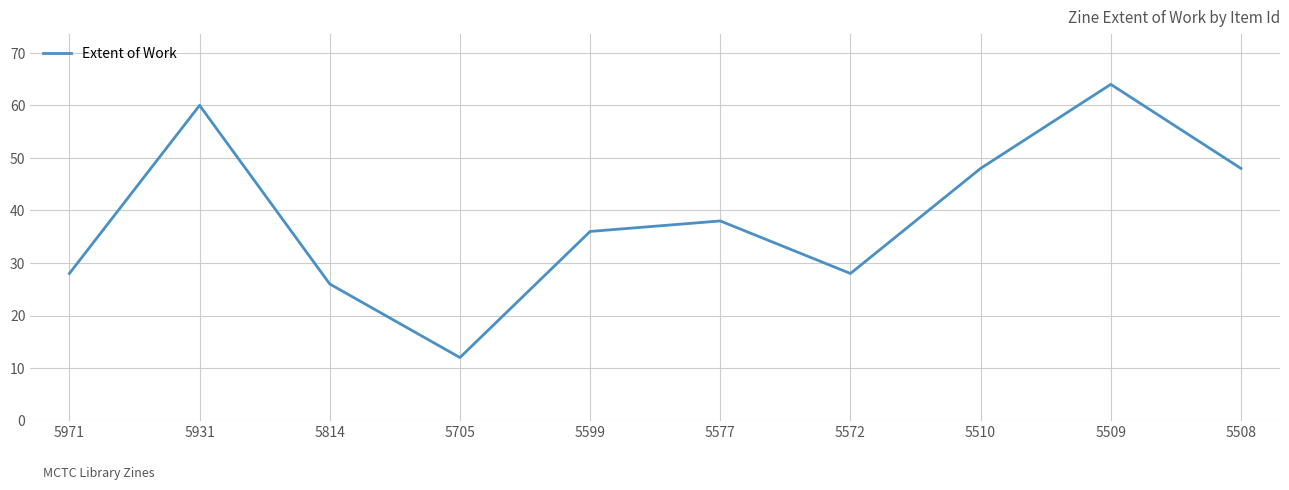

What is the ratio of the value at 5510 to the value at 5508?

1.0